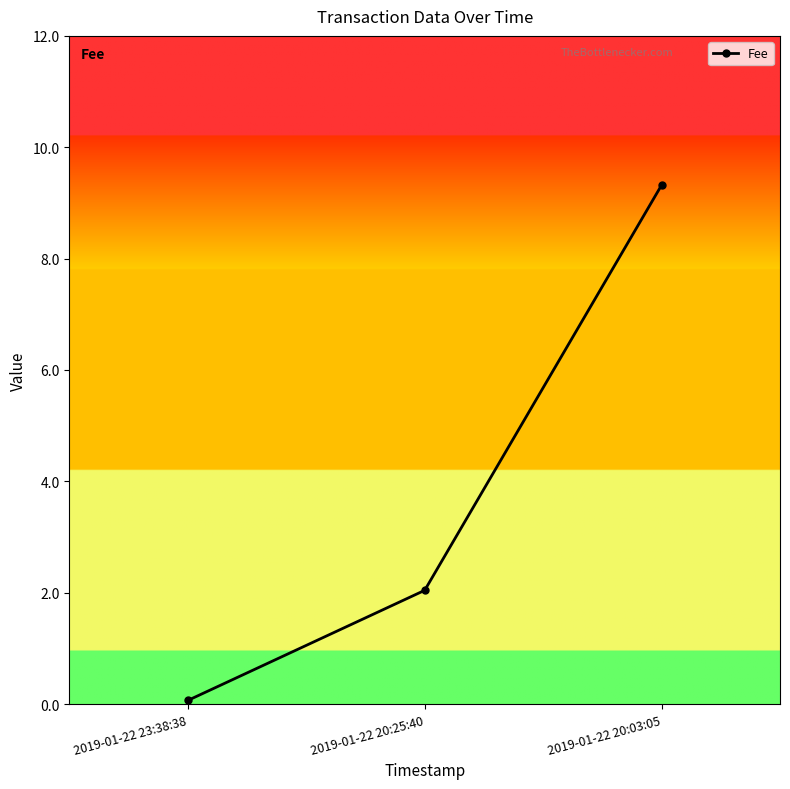

Reading left to right, what are all the values shown in this chart?

0.1	2.0	9.3